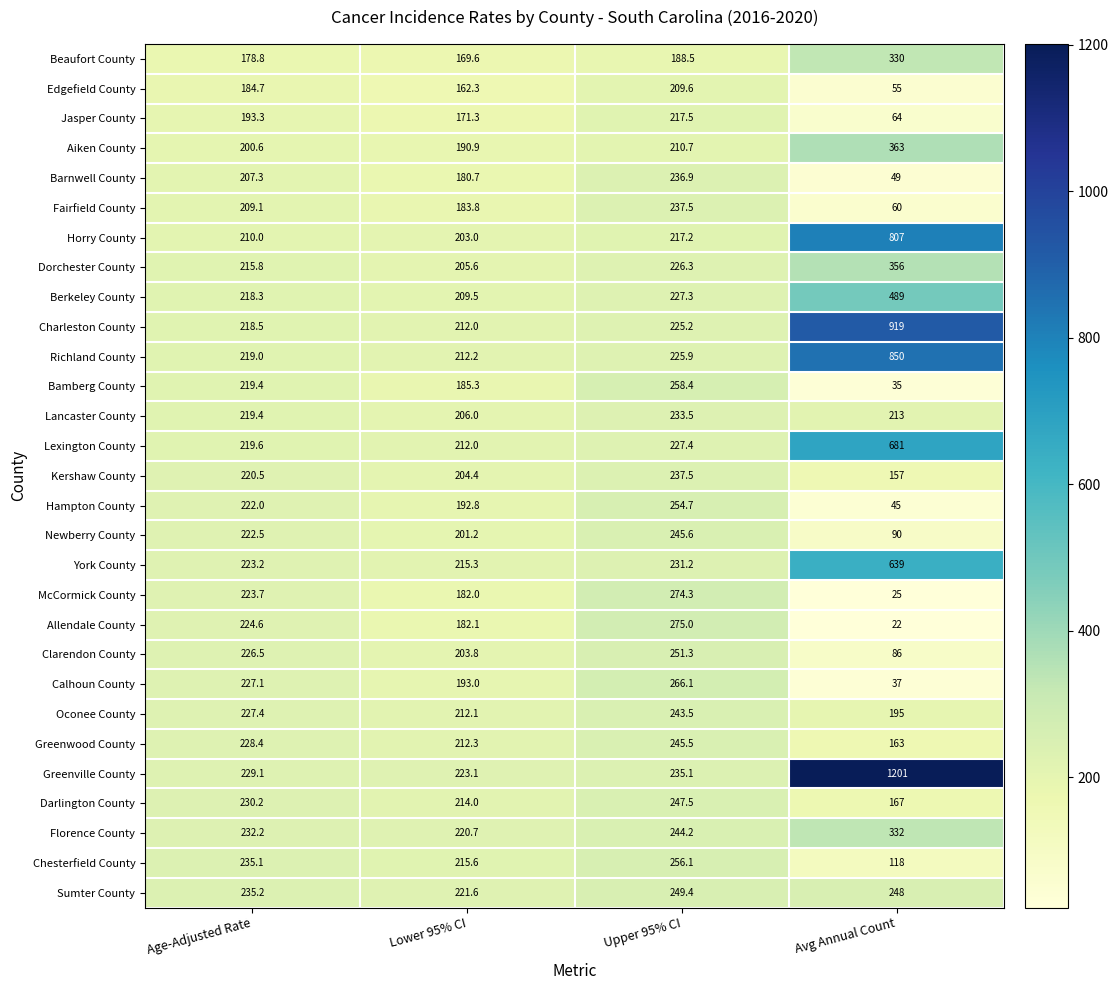

List the labels in order of McCormick County value, largest first.

Upper 95% CI, Age-Adjusted Rate, Lower 95% CI, Avg Annual Count